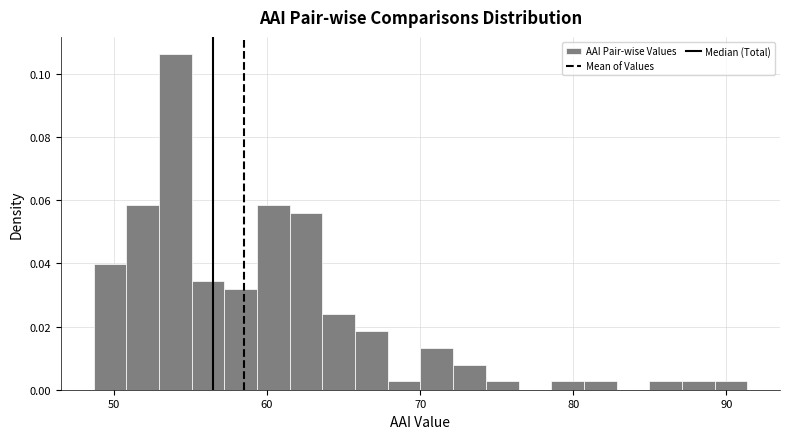

Around what value on the x-axis is the tallest bar? Give the approximate position of its centre, as read against the axis.

54